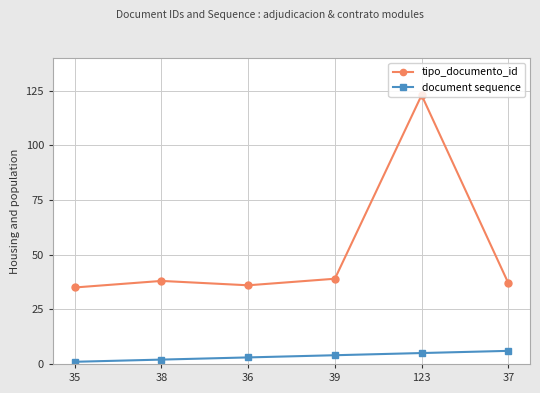

What position from the left is 123?

5